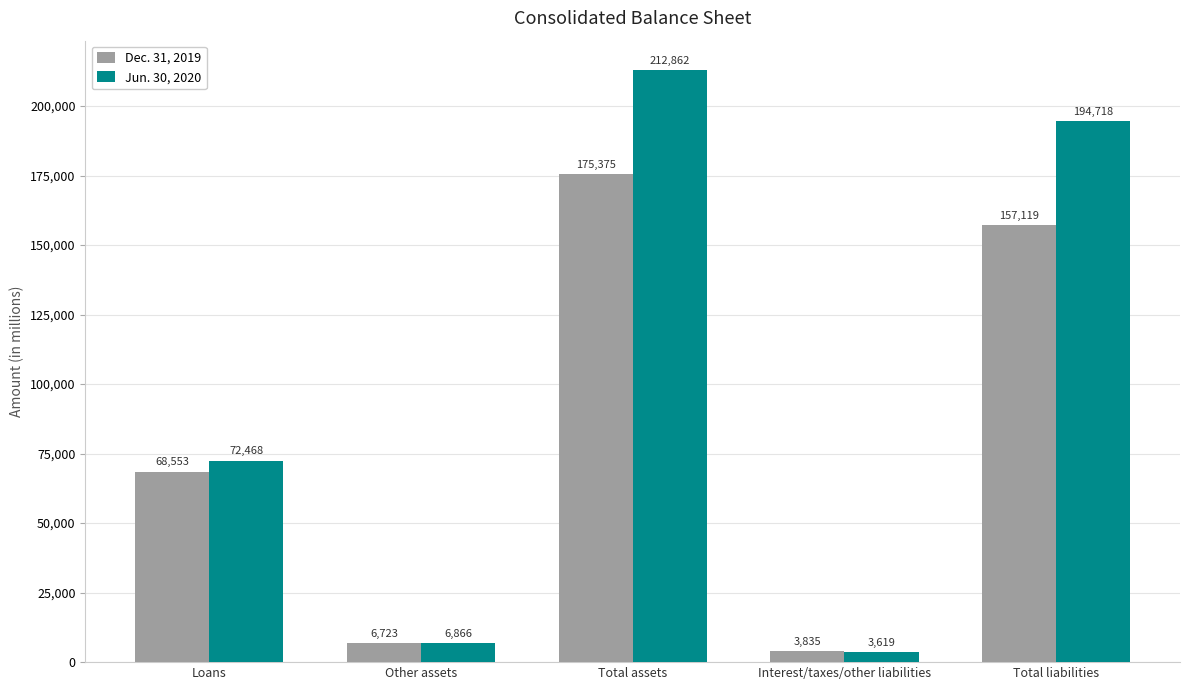

What is the average value of the Dec. 31, 2019 series?

82321